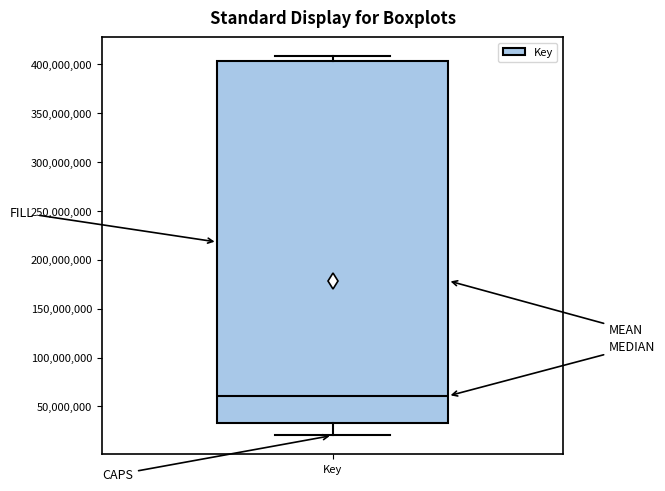

Where is the lower edge of the box for Key on the y-axis? The values are not printed on the chart, so give them approximately, as read against the axis.

35000000